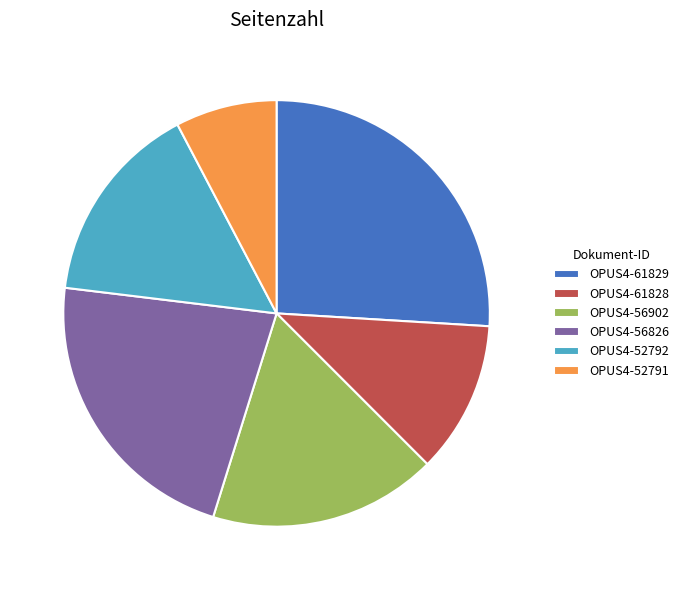

How many segments does this pie chart have?

6